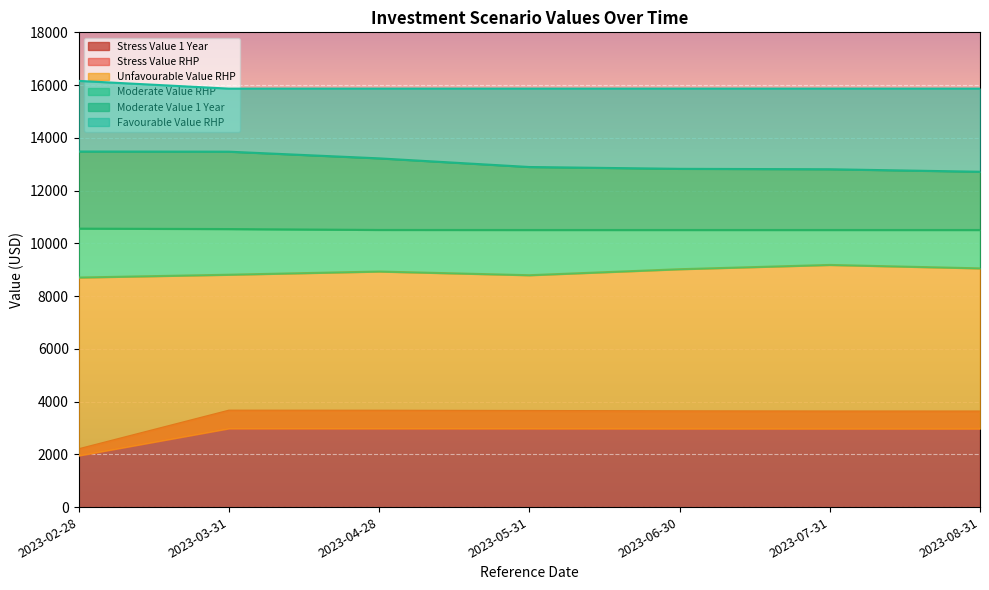

How many categories are shown in the chart?

7